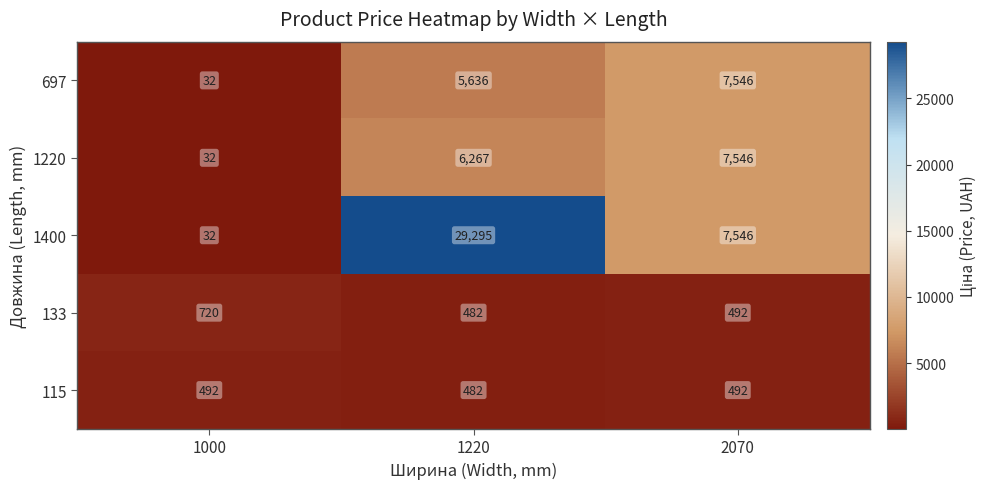

Reading left to right, transcribe all the data shown in this chart.

697: 1000=32	1220=5636	2070=7546
1220: 1000=32	1220=6267	2070=7546
1400: 1000=32	1220=29295	2070=7546
133: 1000=720	1220=482	2070=492
115: 1000=492	1220=482	2070=492